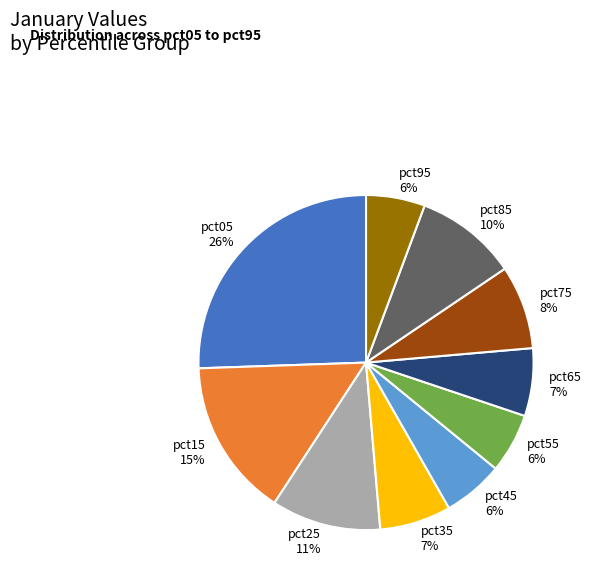

To the nearest percent, what is the average slice percentage?

10%